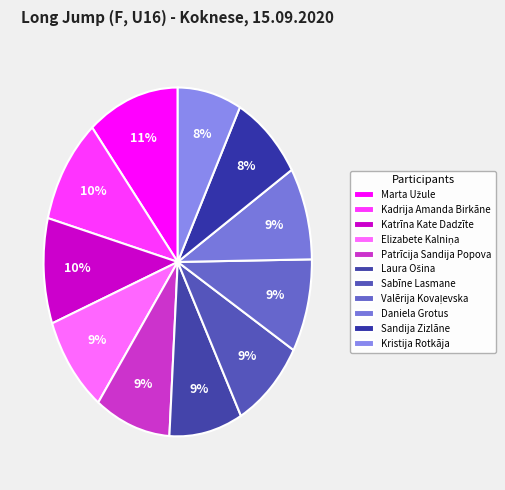

Rank the categories by value from lowest to highest.

Kristija Rotkāja, Sandija Zizlāne, Daniela Grotus, Valērija Kovaļevska, Sabīne Lasmane, Laura Ošina, Patrīcija Sandija Popova, Elizabete Kalniņa, Katrīna Kate Dadzīte, Kadrija Amanda Birkāne, Marta Užule